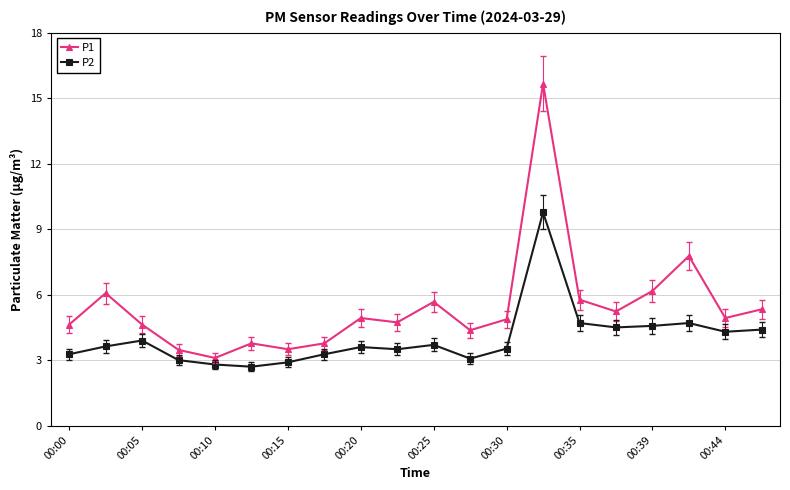

Which series has the widest spread of values?

P1